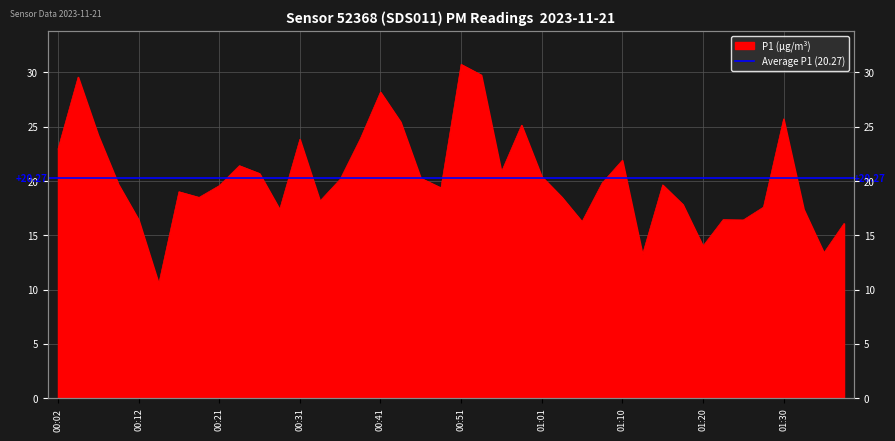

What is the label of the 8th point from the left?

00:19